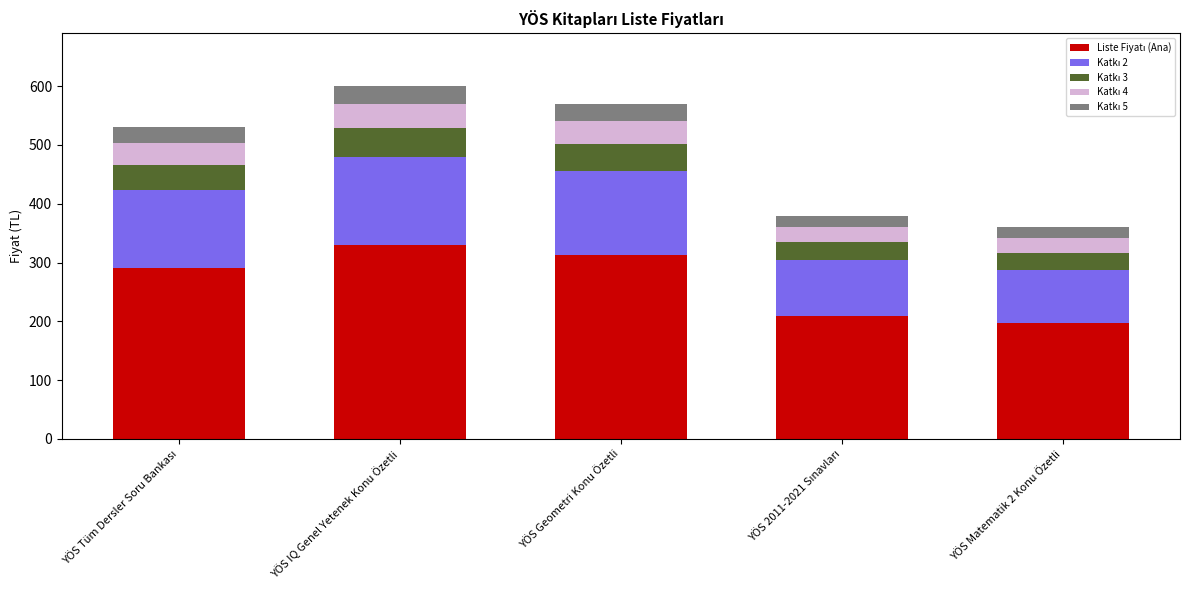

What is the total value across all series at YÖS Geometri Konu Özetli?

570.0